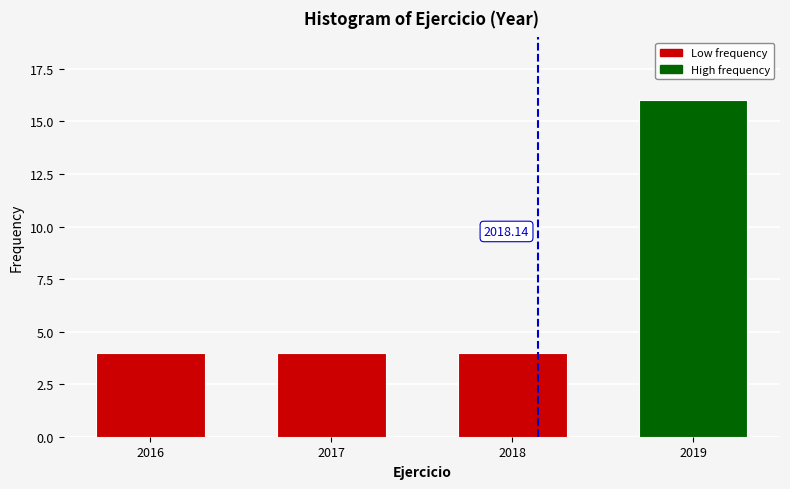

What is the average value?

7